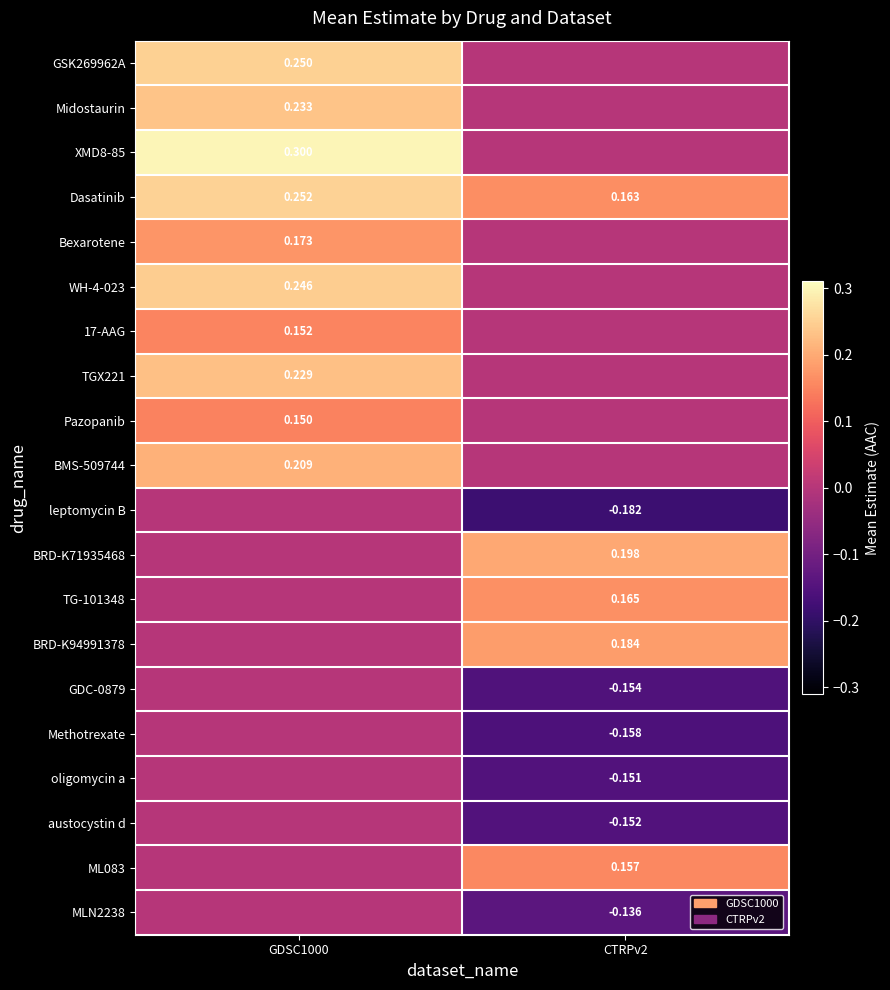

What is the maximum value shown in the chart?

0.3